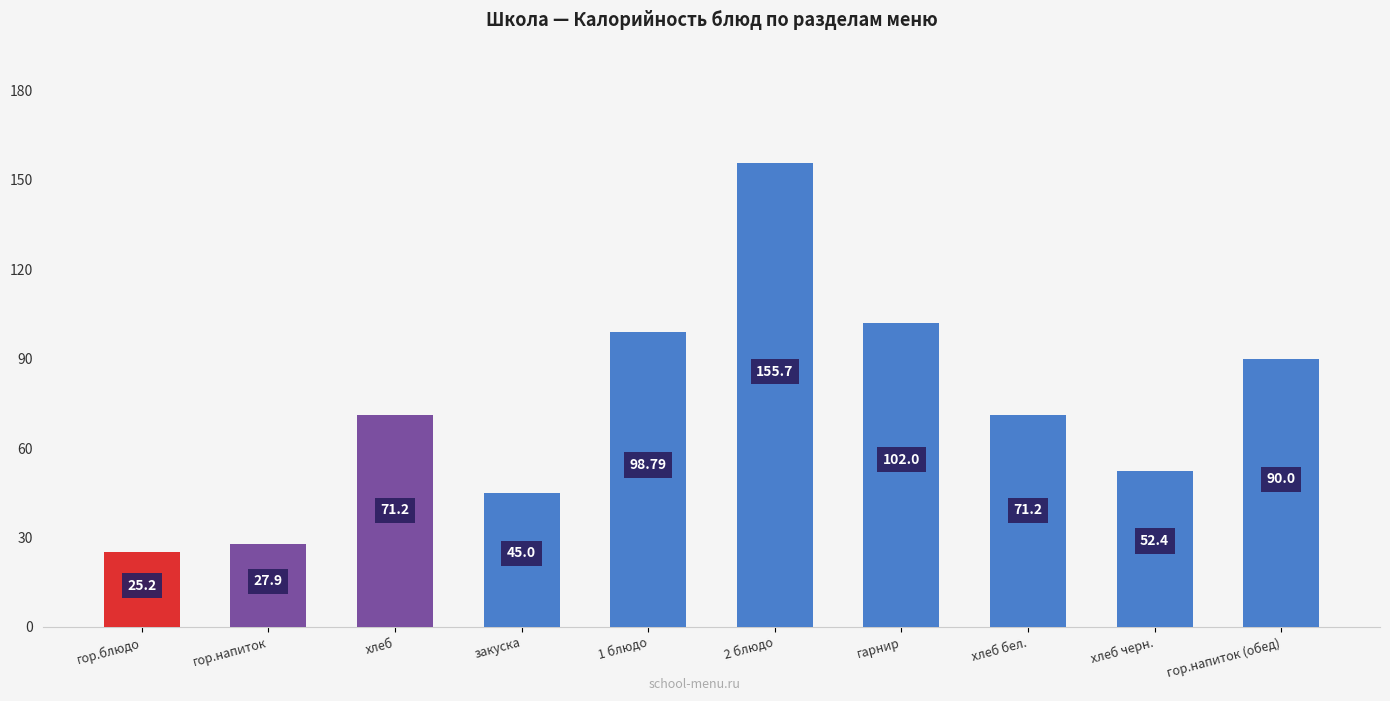

What is the ratio of the value at 1 блюдо to the value at закуска?

2.2